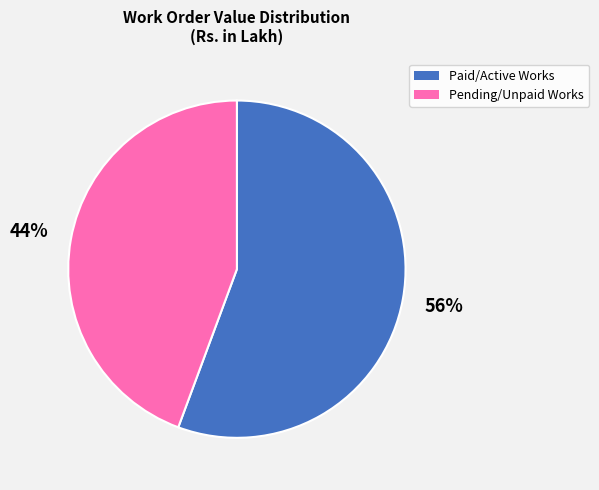

Does any single category account for the majority?

Yes